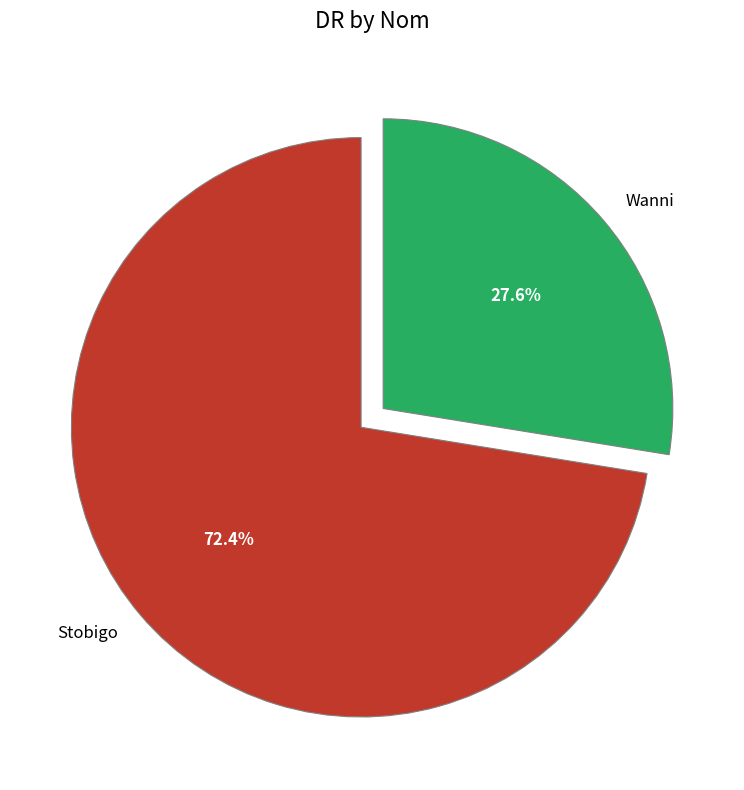

What is the largest slice in the pie chart?

Stobigo